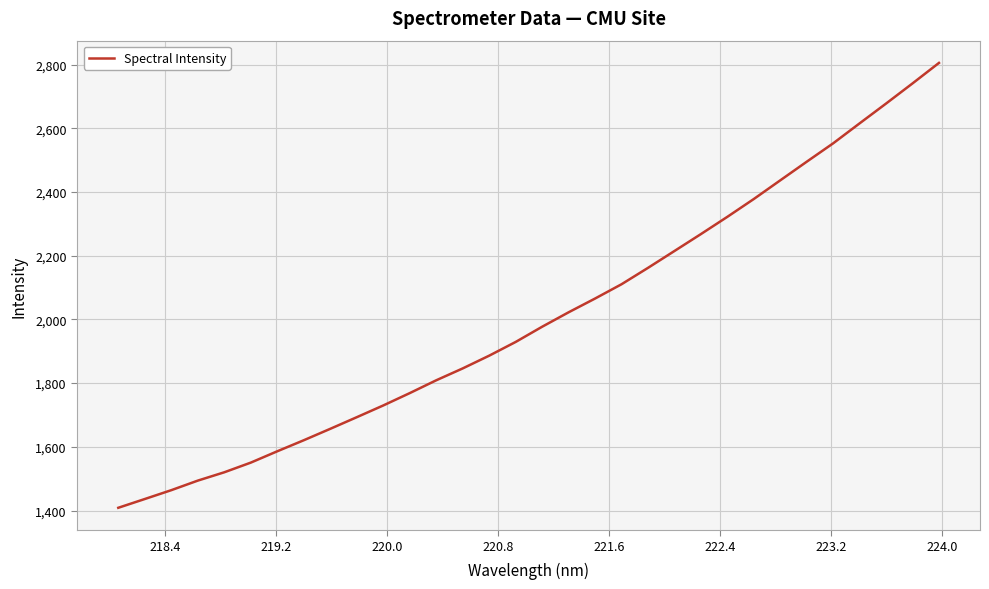

What is the minimum value shown in the chart?

1408.6